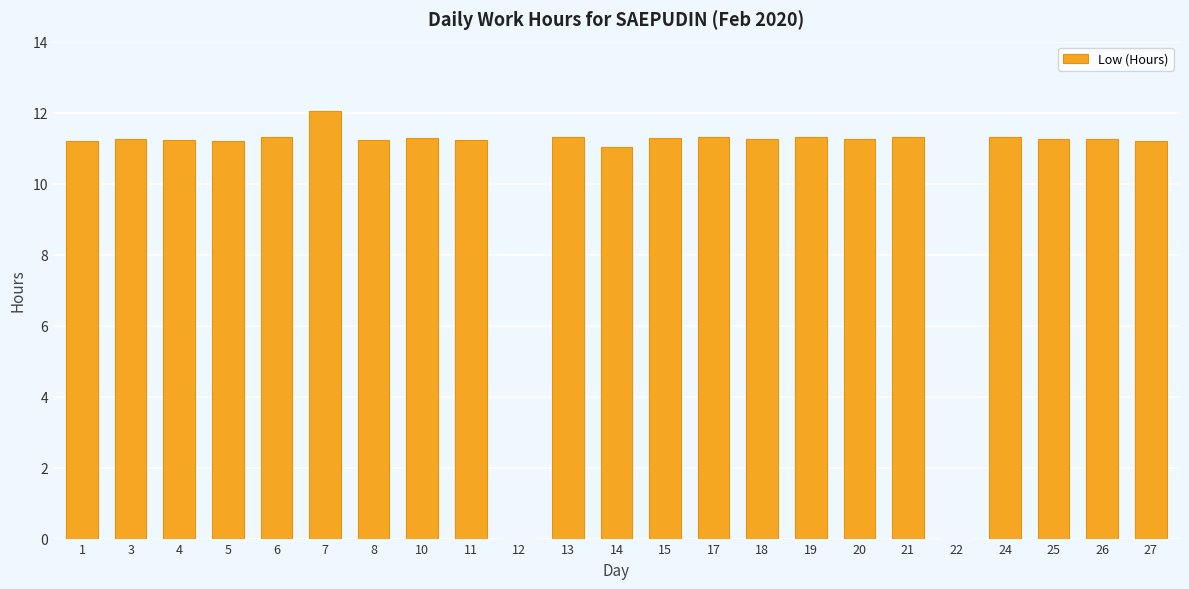

What is the maximum value shown in the chart?

12.0